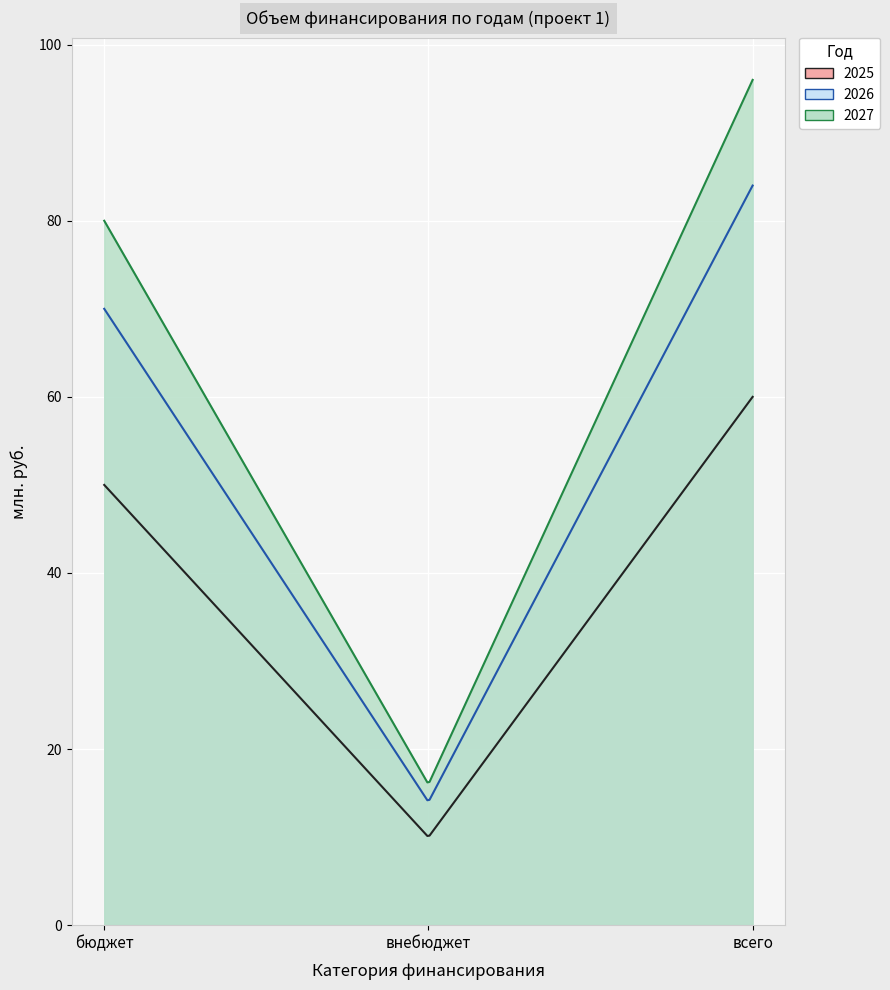

Reading left to right, list all the values displayed in this chart.

2025: бюджет=50	внебюджет=10	всего=60
2026: бюджет=70	внебюджет=14	всего=84
2027: бюджет=80	внебюджет=16	всего=96